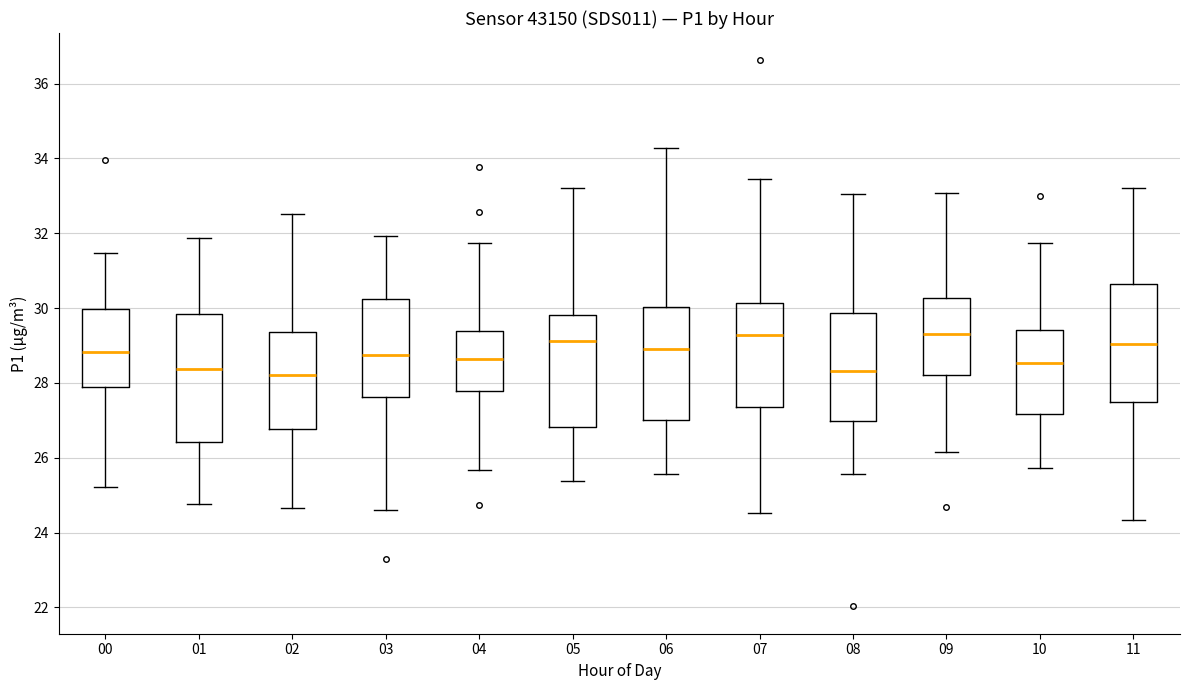

Where is the lower edge of the box at x = 06 on the y-axis? The values are not printed on the chart, so give them approximately, as read against the axis.

27.0